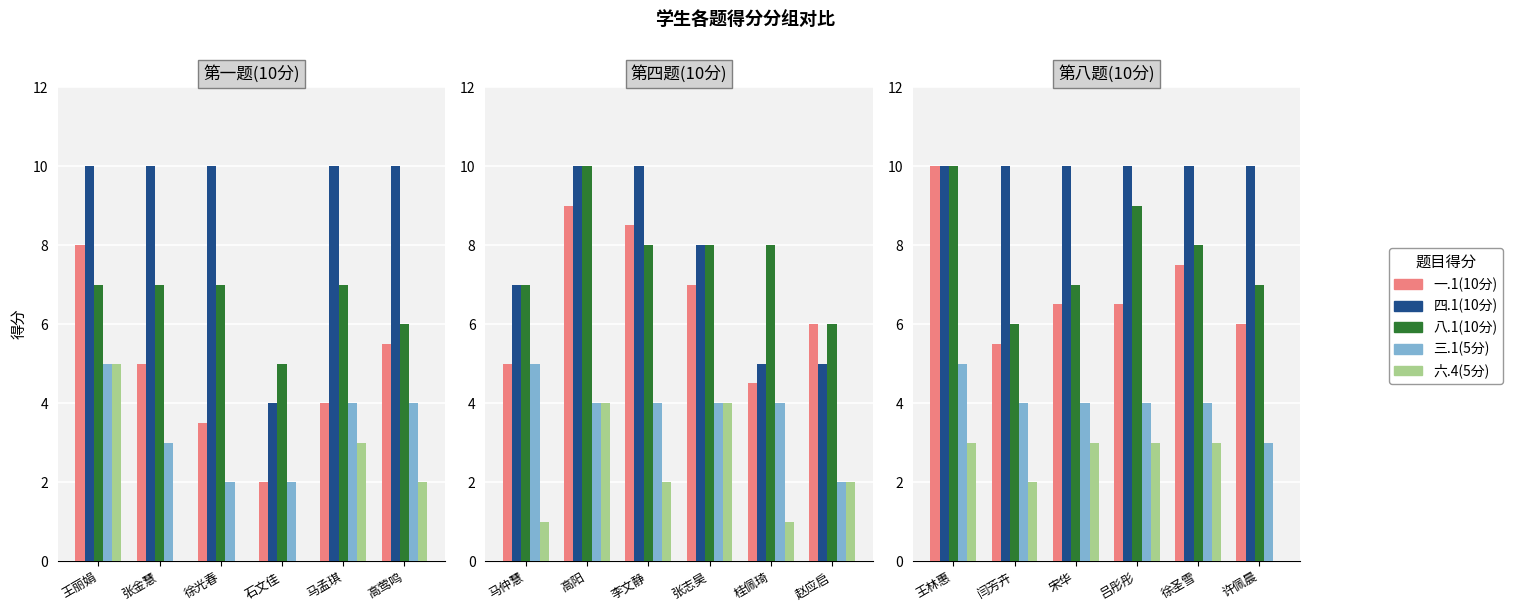

At how many categories does at least one series exceed 5?

6